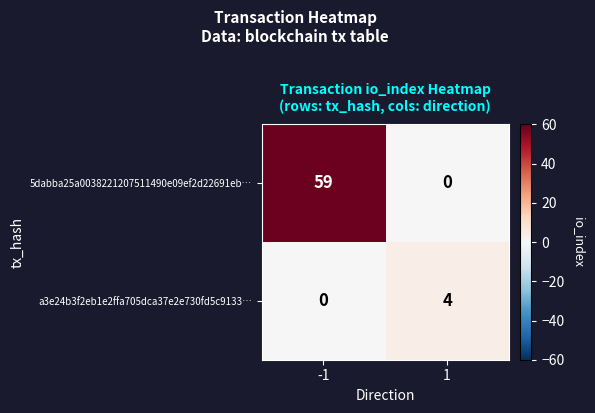

Which series has the largest total across all categories?

5dabba25a0038221207511490e09ef2d22691eb…